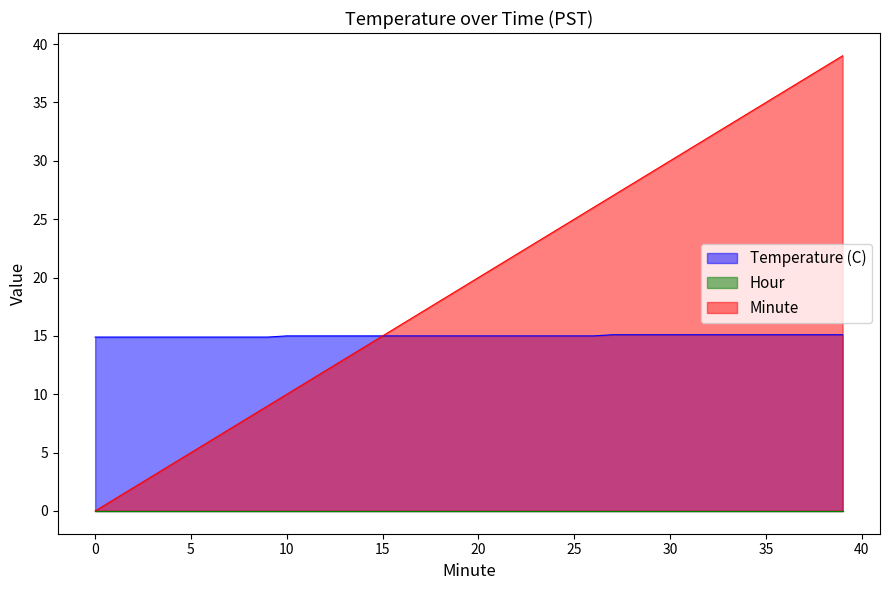

At which label does Minute reach its peak?

39